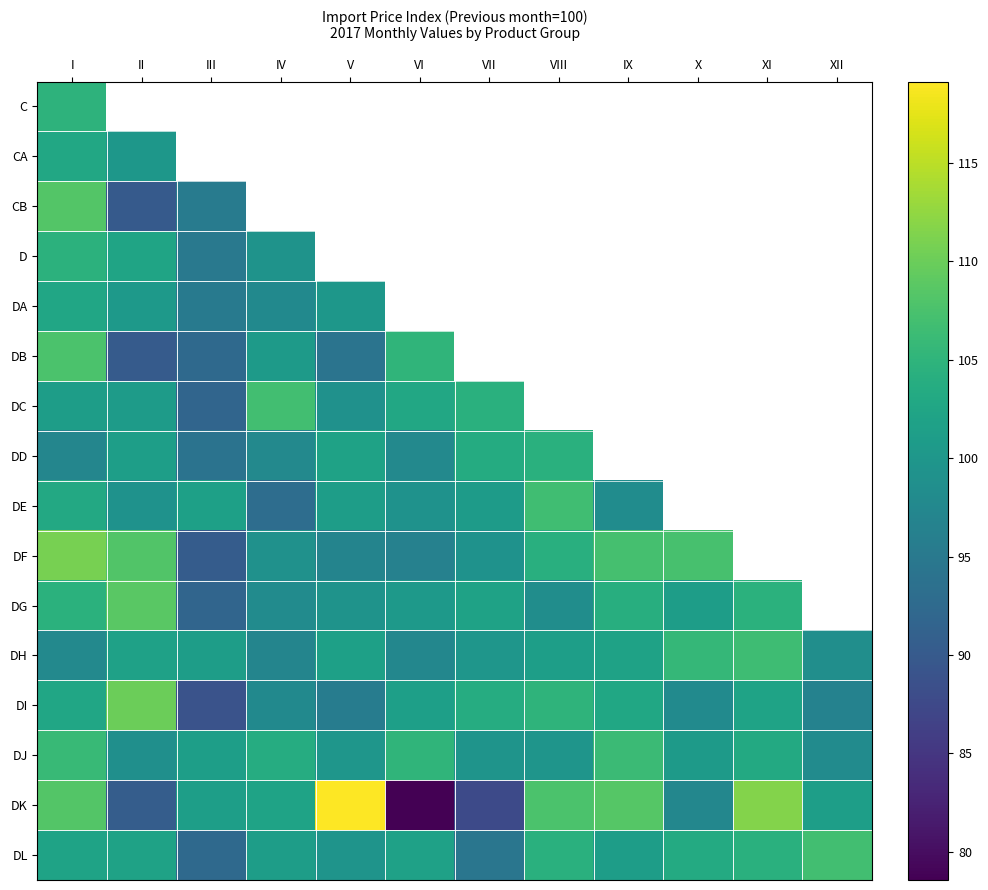

What is the maximum value shown in the chart?

132.1